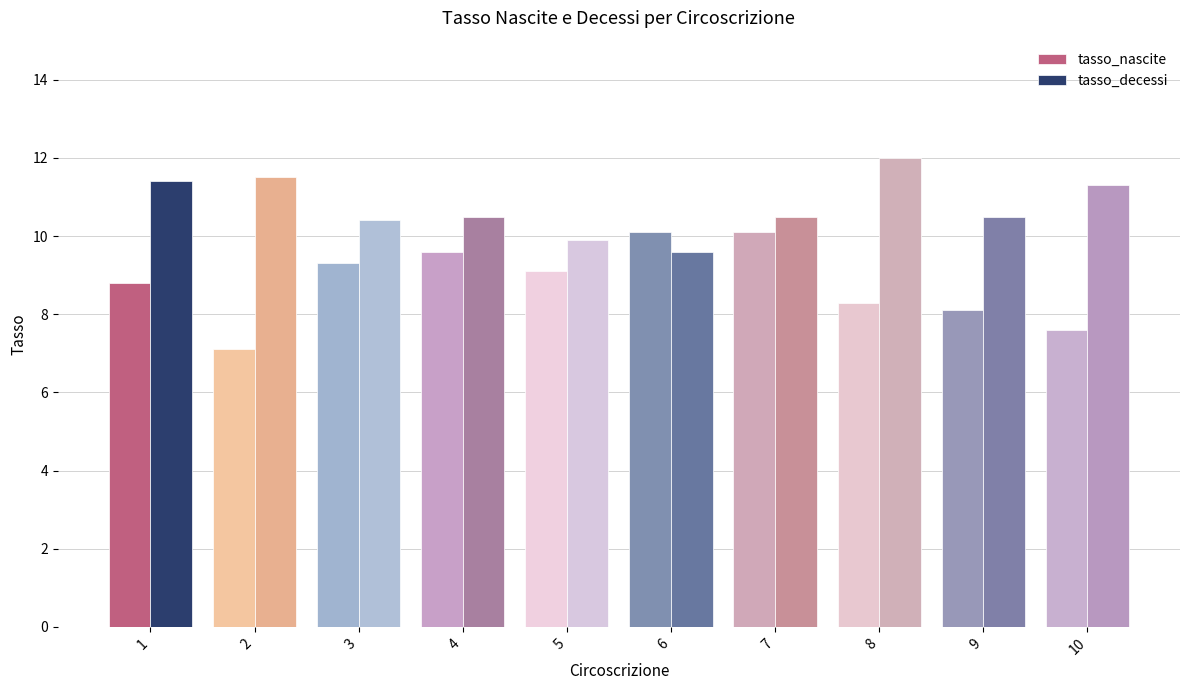

True or false: tasso_nascite has a value of 8.1 at 9.

True